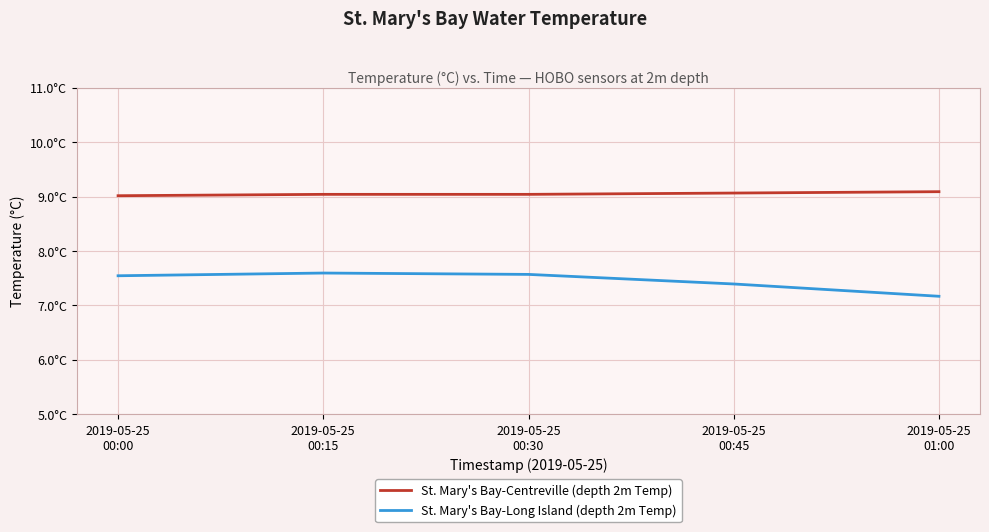

True or false: St. Mary's Bay-Centreville (depth 2m Temp) and St. Mary's Bay-Long Island (depth 2m Temp) intersect in this chart.

False